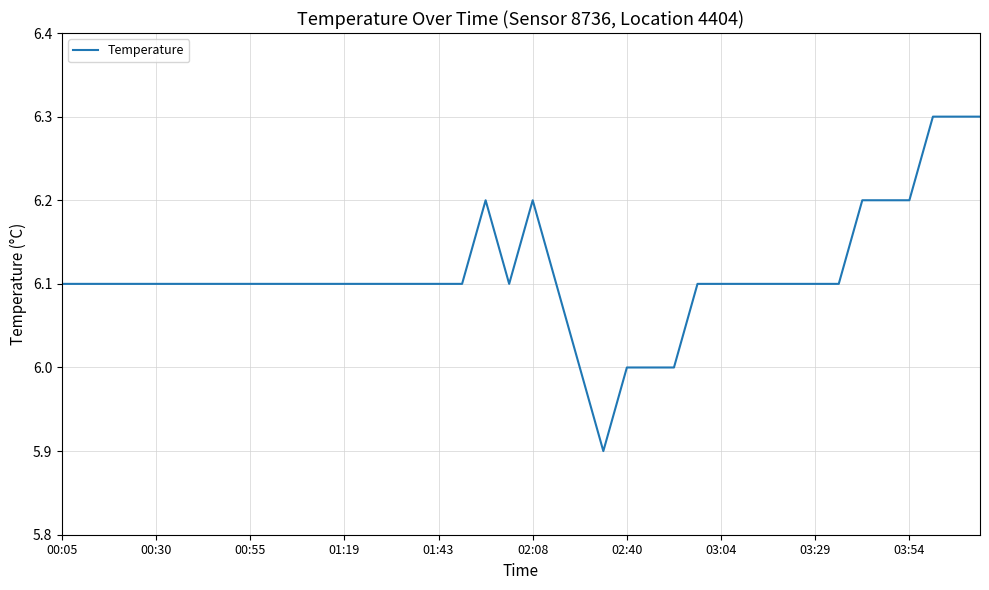

What is the maximum value shown in the chart?

6.3